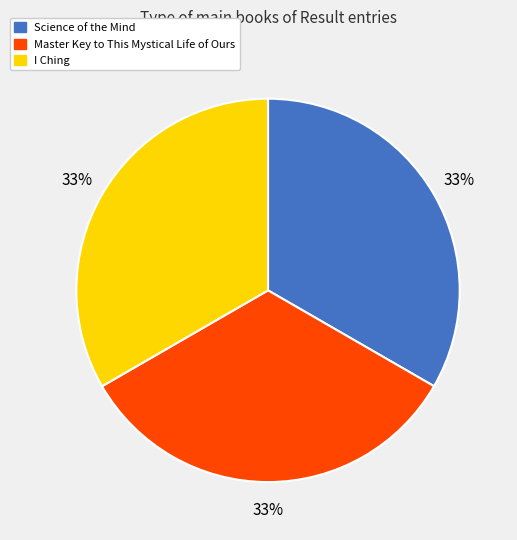

What is the ratio of the value at Master Key to This Mystical Life of Ours to the value at Science of the Mind?

1.0